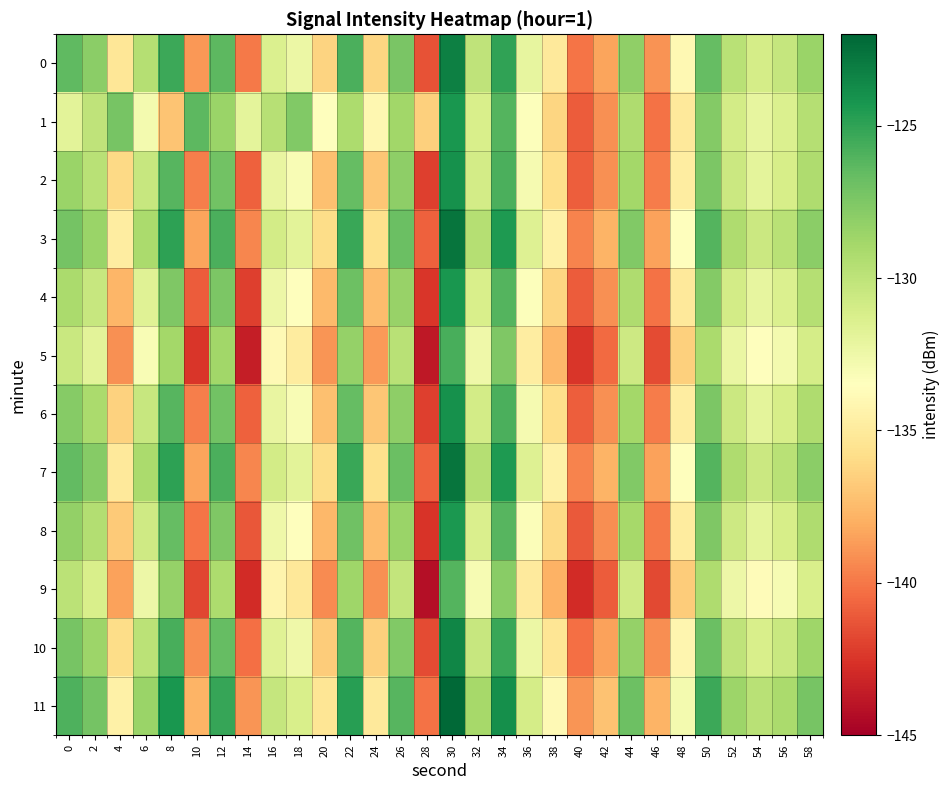

What is the difference between the highest and lowest values at 30?

4.0